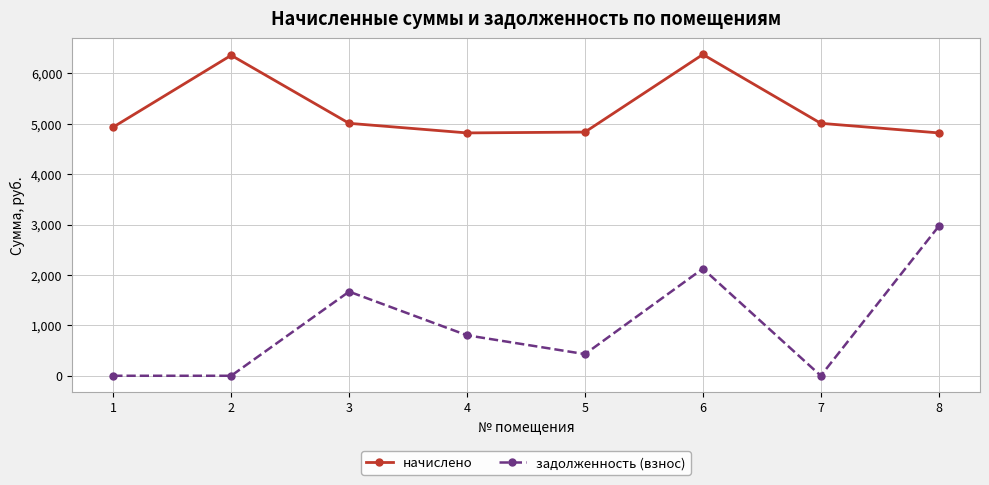

In начислено, how many points are higher than both neighbors (excluding endpoints)?

2